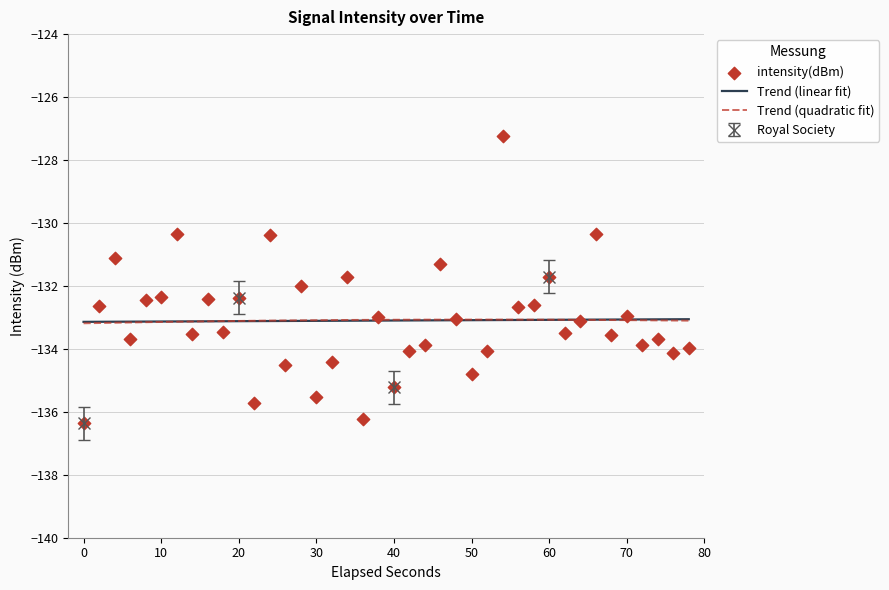

What is the minimum value for Trend (linear fit)?

-133.1